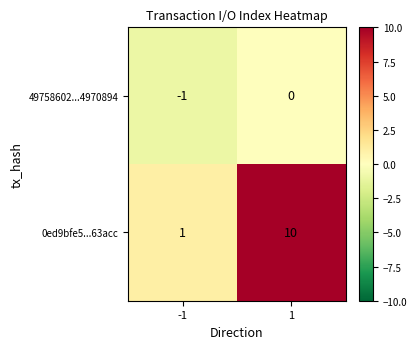

Reading left to right, list all the values displayed in this chart.

49758602...4970894: -1=-1	1=0
0ed9bfe5...63acc: -1=1	1=10